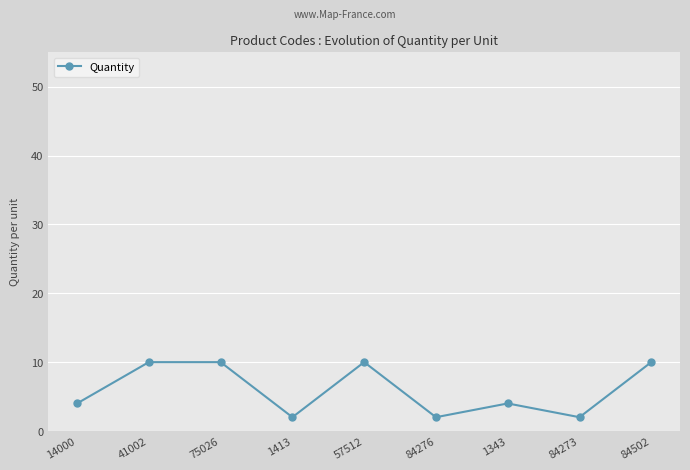

The value at 1413 is 2. True or false?

True